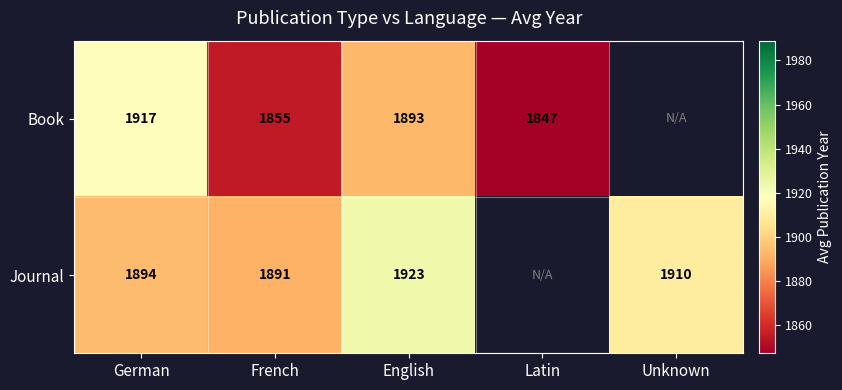

The Book series shows 1847 at Latin. True or false?

True